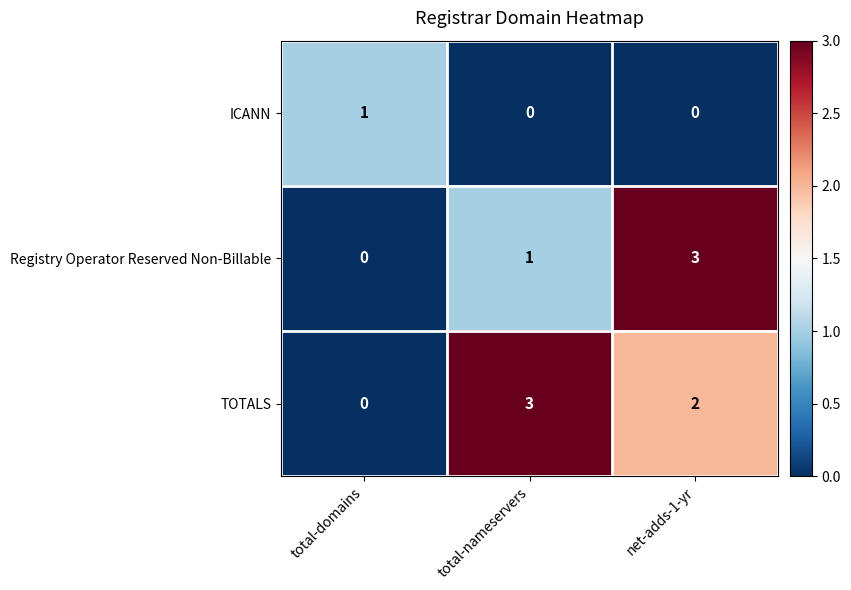

What is the difference between the highest and lowest values at total-domains?

1